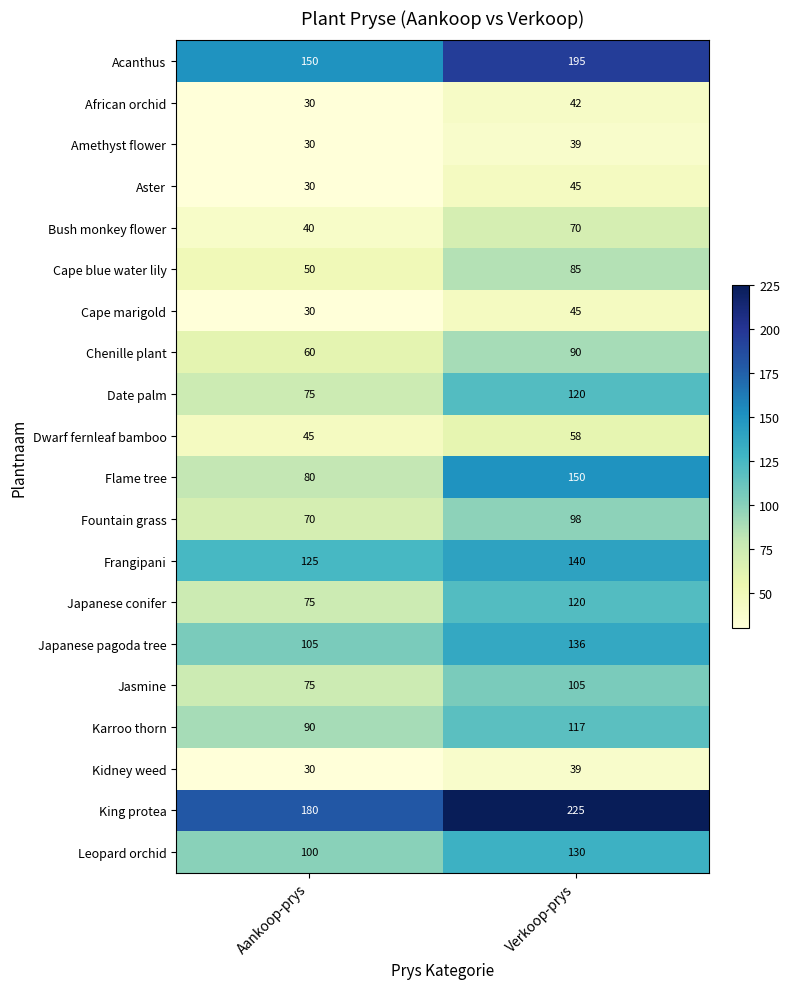

List the labels in order of Leopard orchid value, largest first.

Verkoop-prys, Aankoop-prys